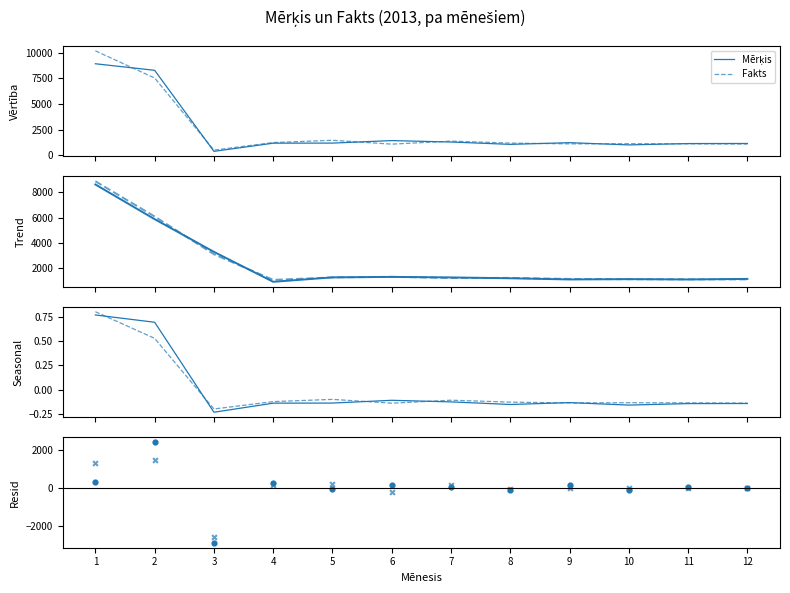

Is the value of Mērķis at 2 greater than the value of Fakts at 9?

Yes